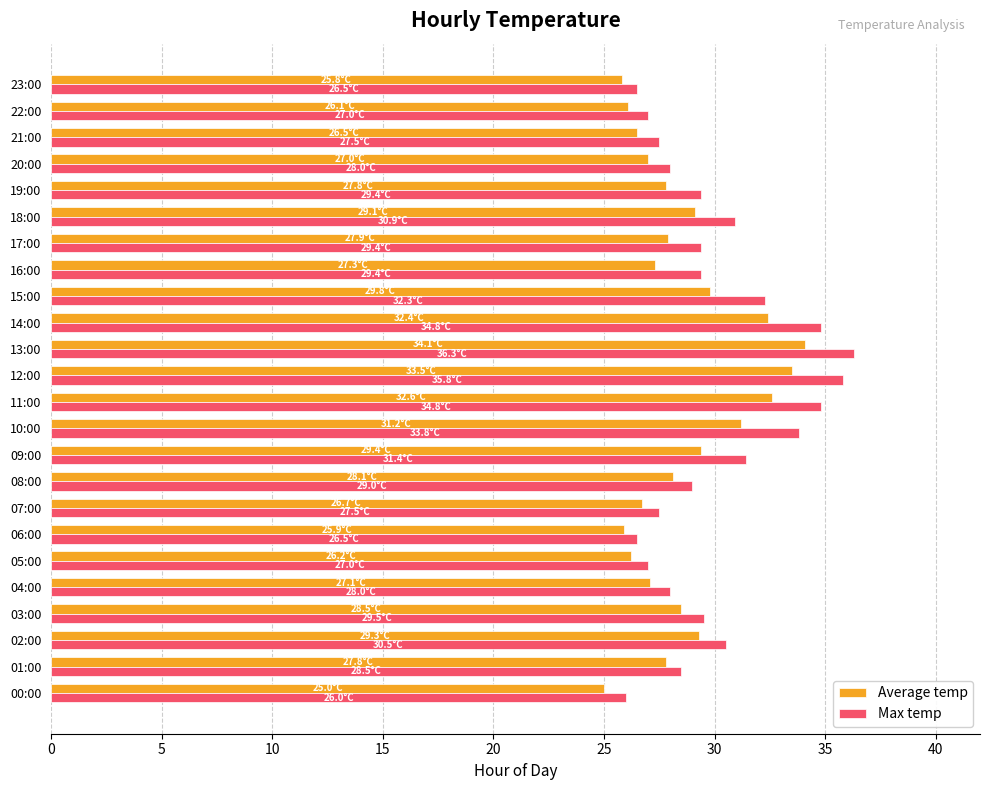

The value of Max temp at 09:00 is 31.4. True or false?

True